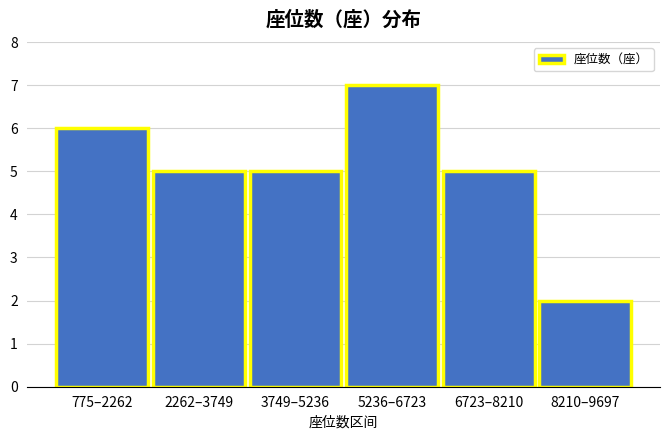

Reading left to right, list all the values displayed in this chart.

6	5	5	7	5	2